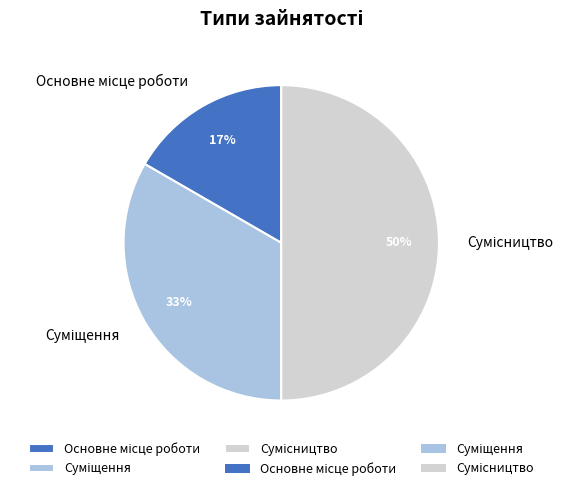

To the nearest percent, what is the average slice percentage?

33%